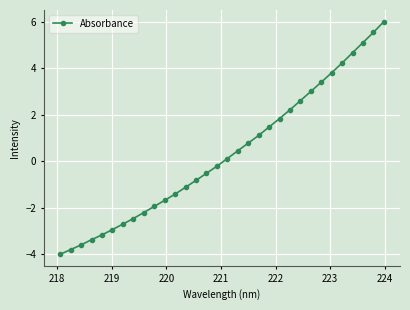

What is the smallest value displayed?

-4.0